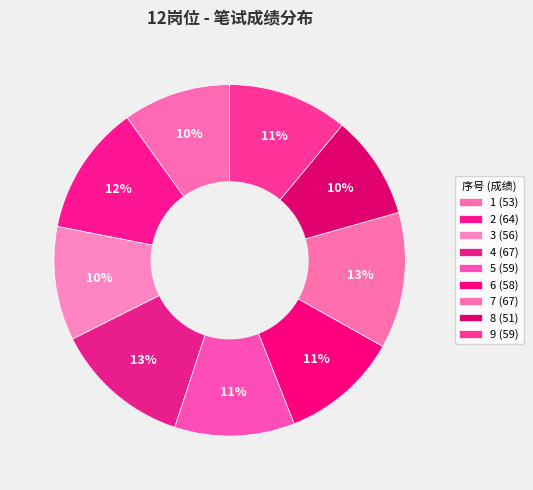

To the nearest percent, what is the average slice percentage?

11%